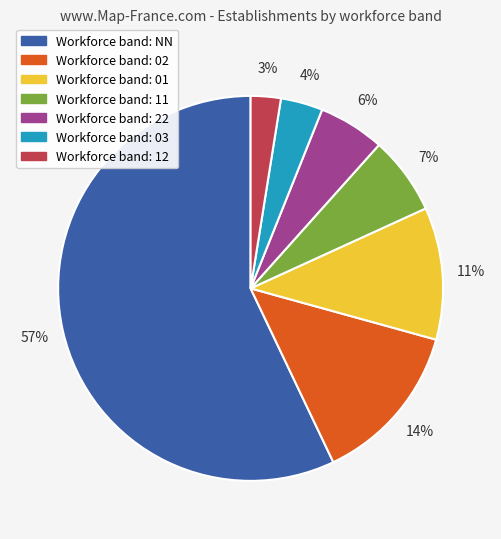

To the nearest percent, what is the average slice percentage?

14%